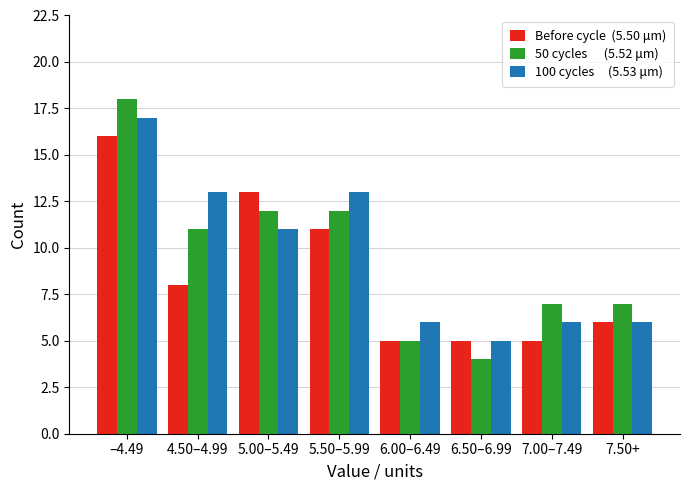

At which category is the sum across all series the highest?

–4.49